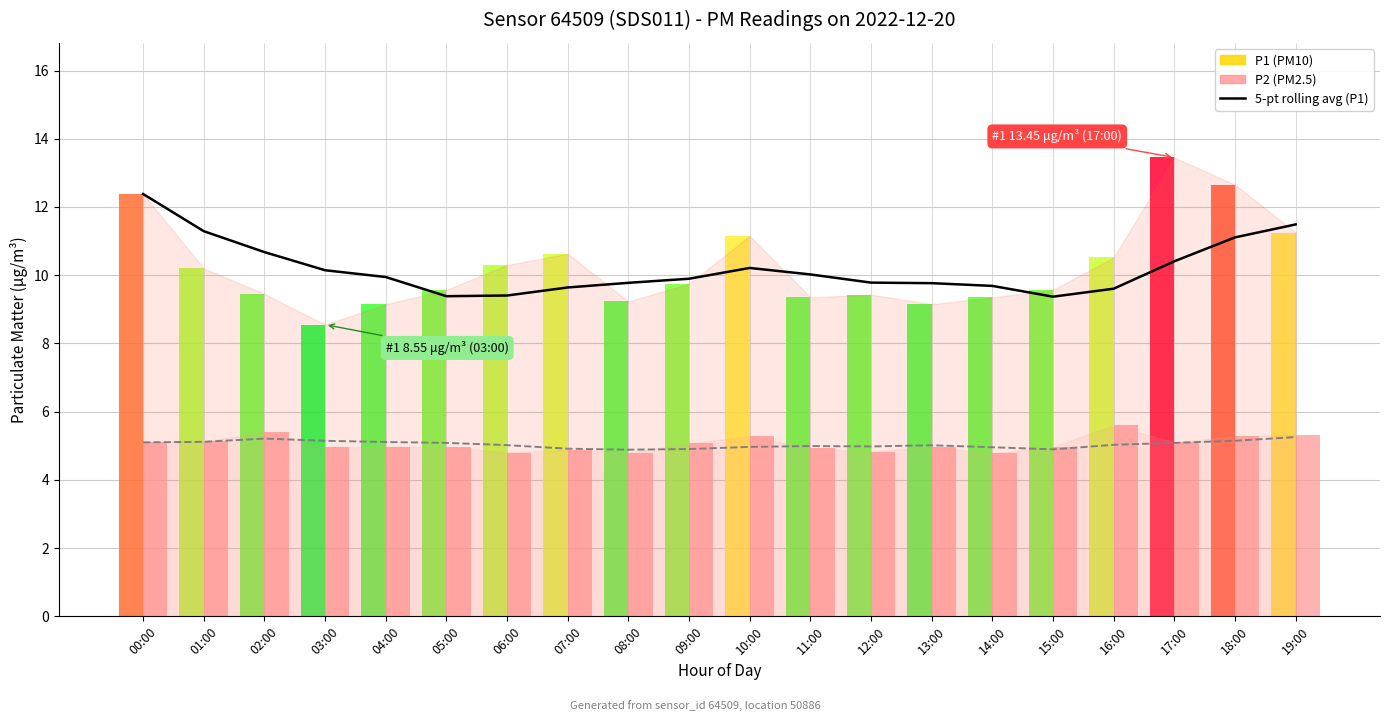

What is the value of the 5-pt rolling avg (P1) bar at the 20th from the left?

11.5